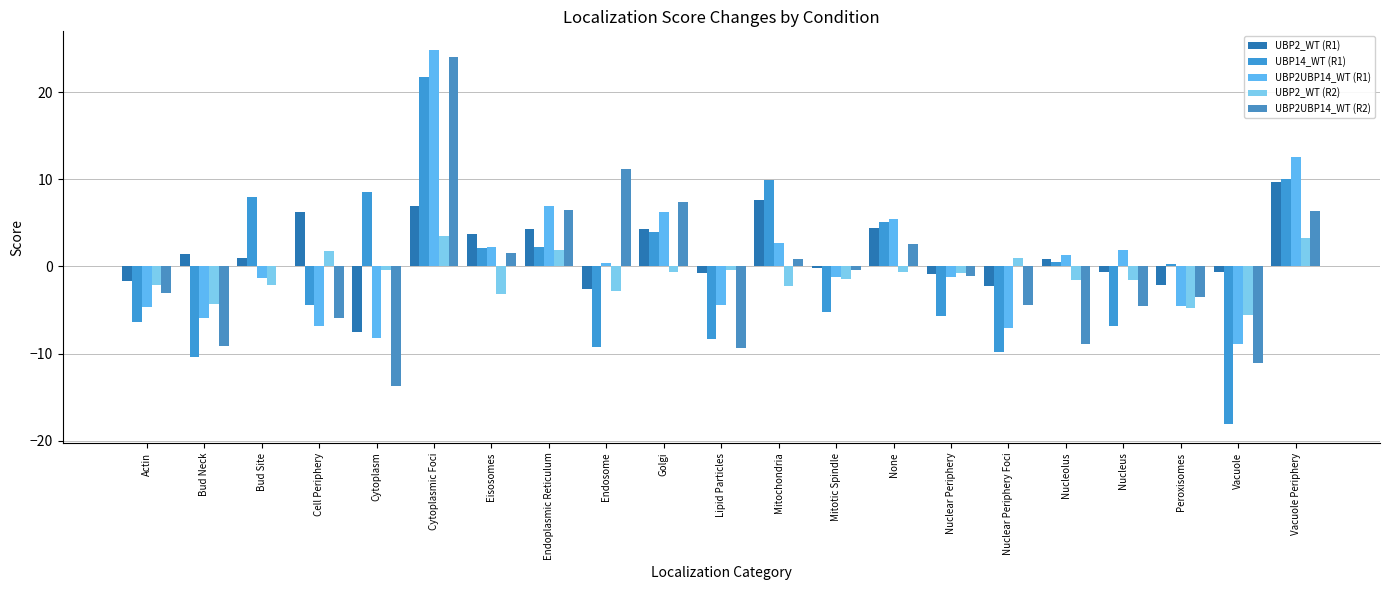

Which series has the largest total across all categories?

UBP2_WT (R1)